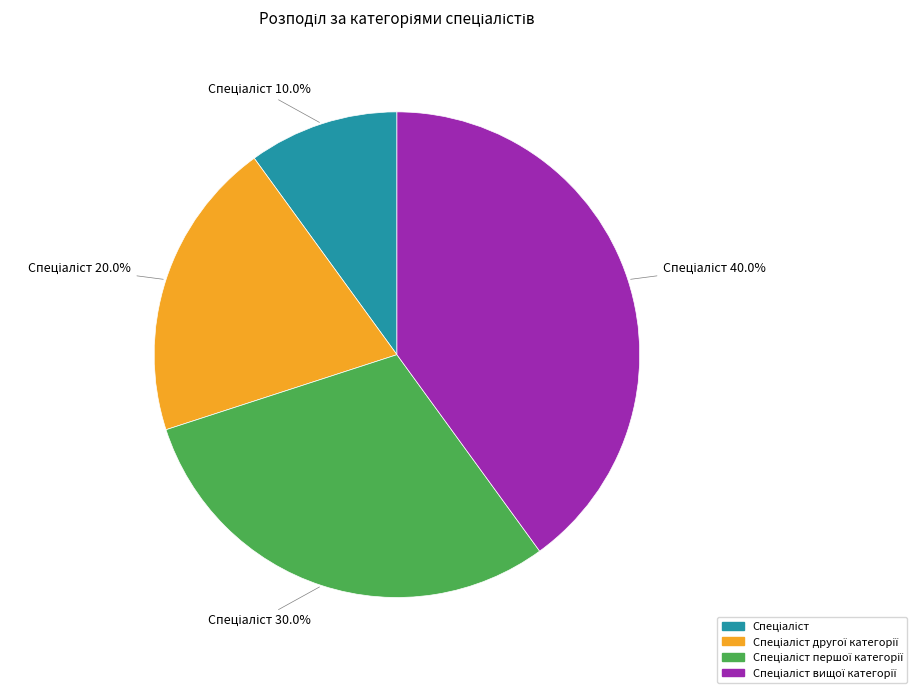

Is there a majority slice in this chart?

No